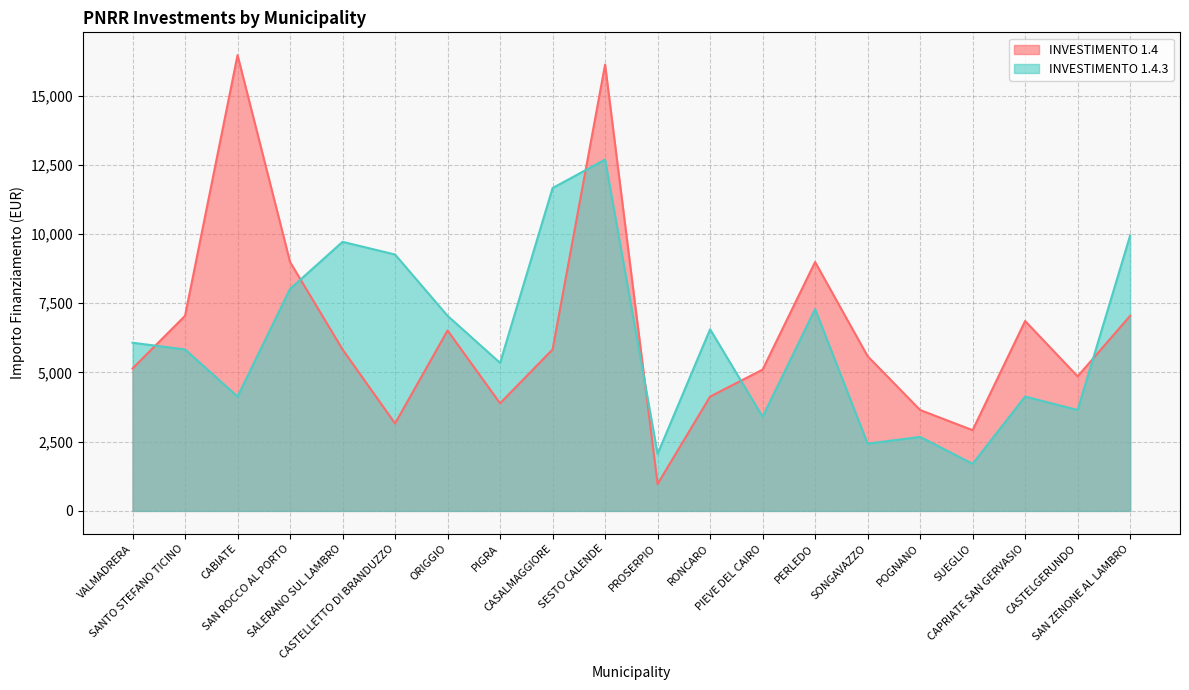

What is the total value across all series at PERLEDO?

16281